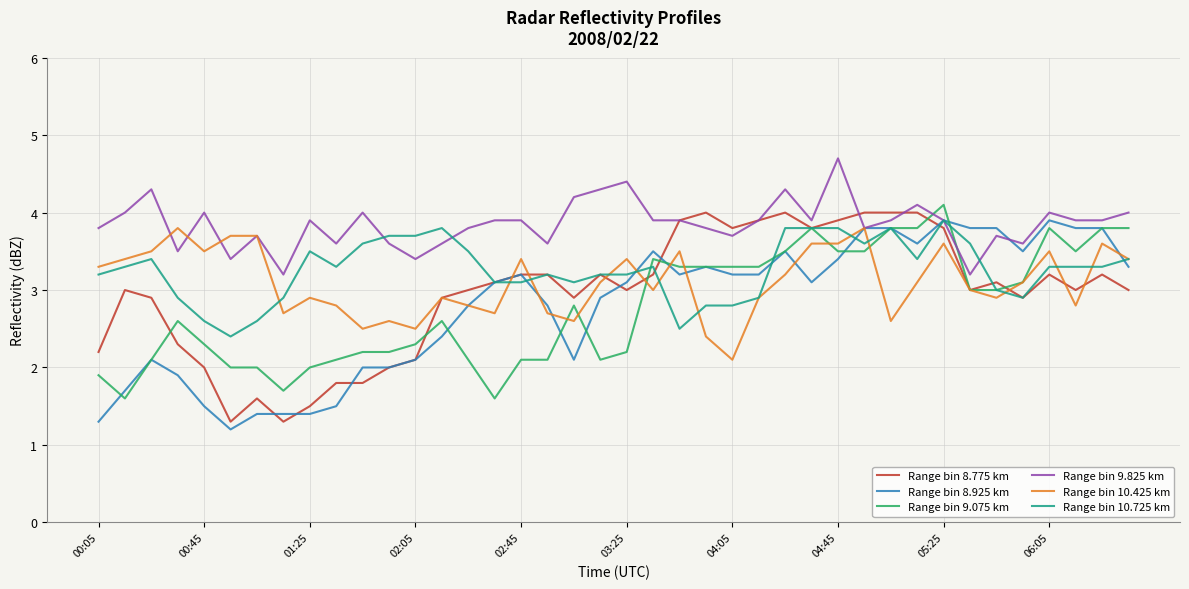

What is the maximum value shown in the chart?

4.7